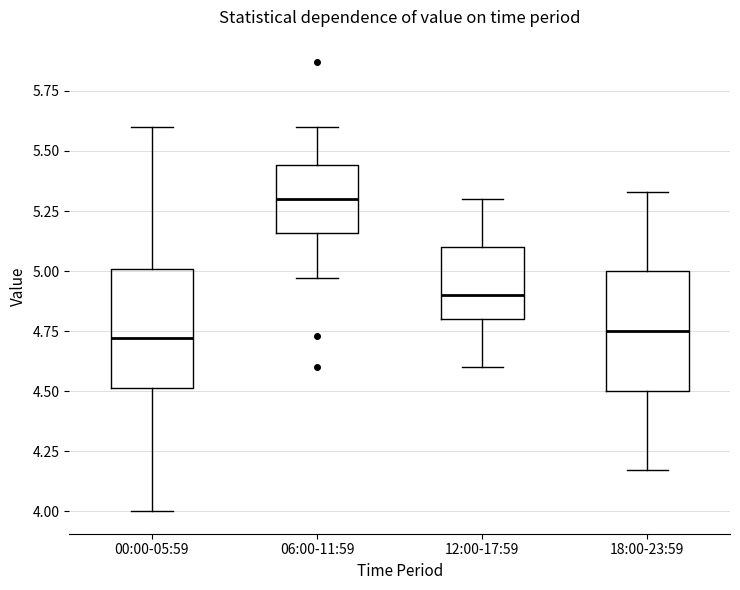

Which box's median line is the highest?

06:00-11:59